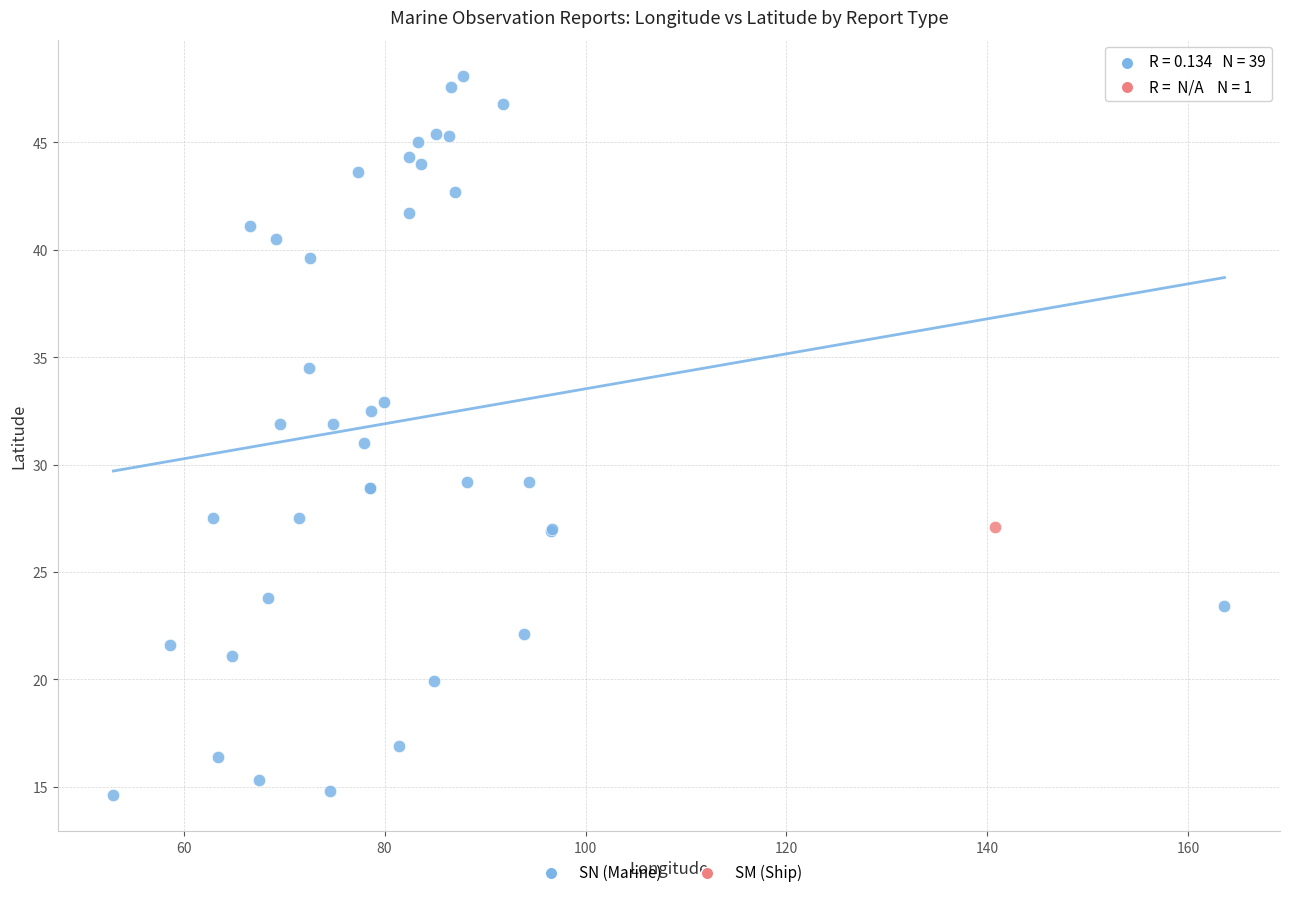

What are all the series names shown in the legend?

SN (Marine), SM (Ship)